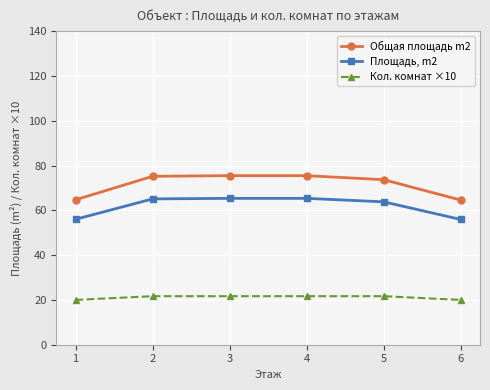

How many categories are shown in the chart?

6